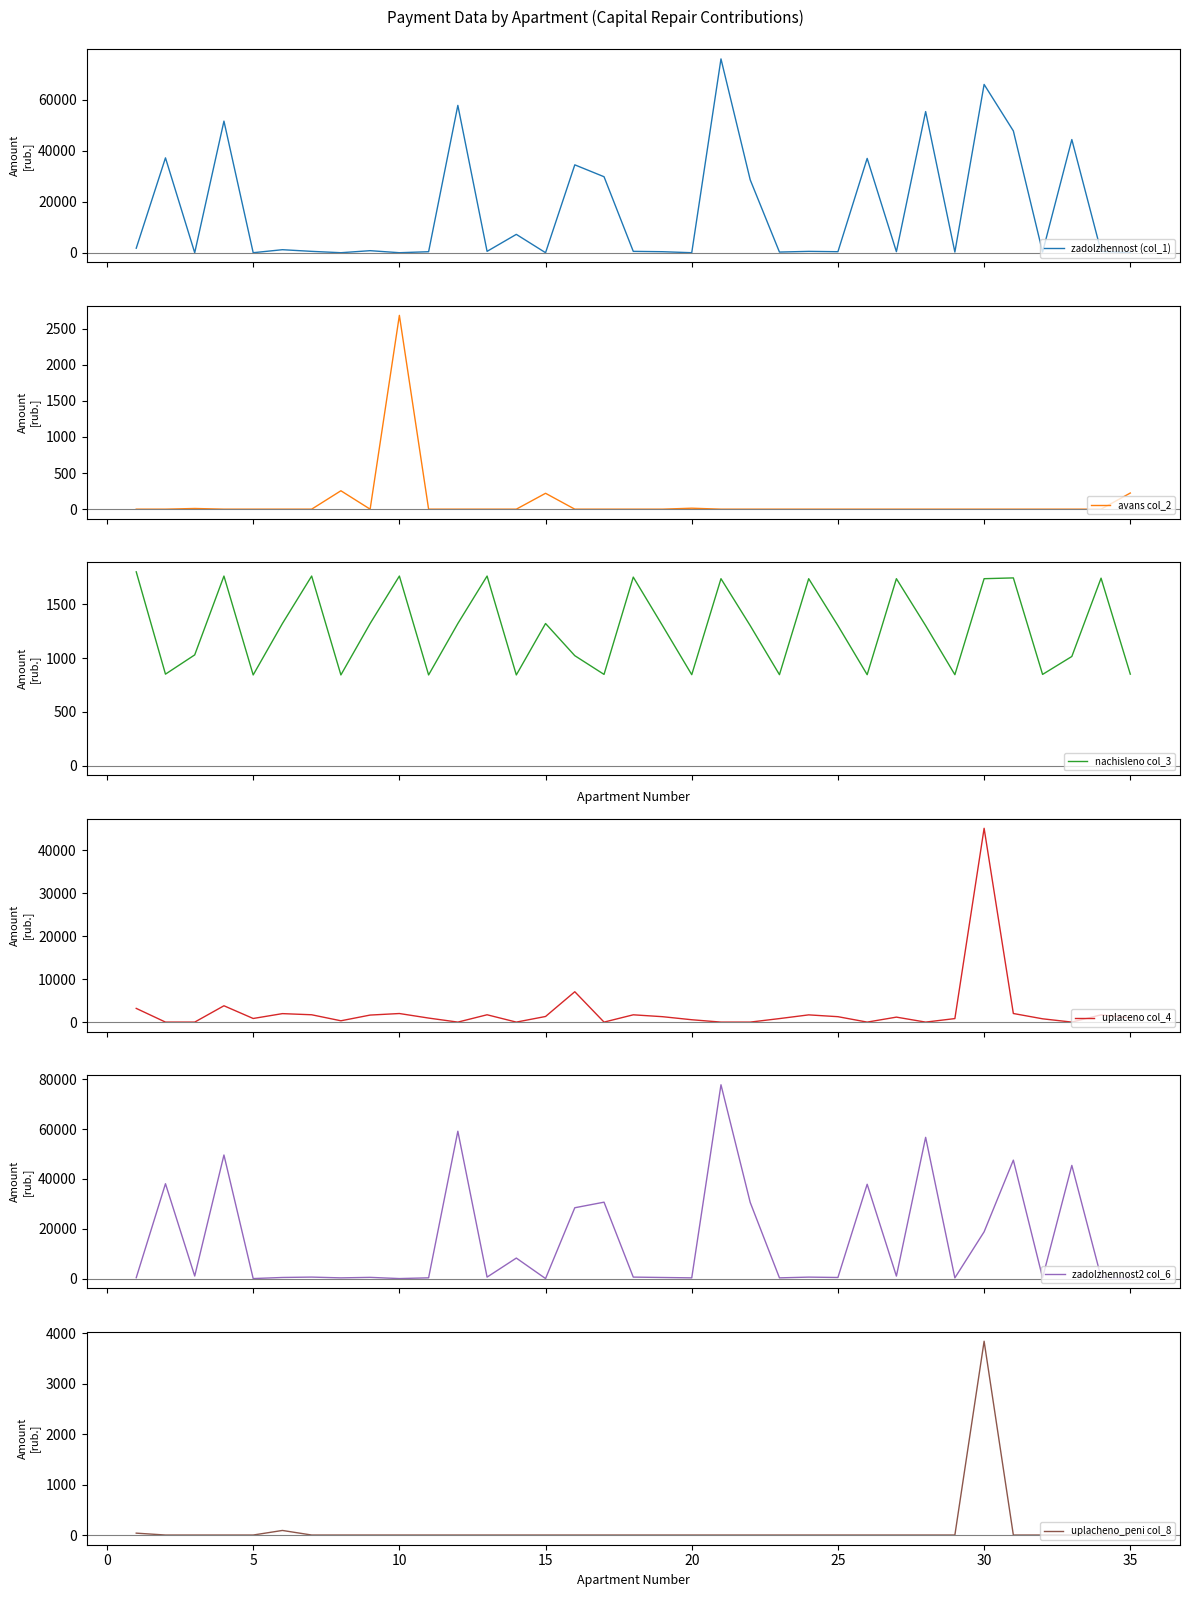

True or false: uplaceno col_4 has a value of 10776.2 at 15.

False